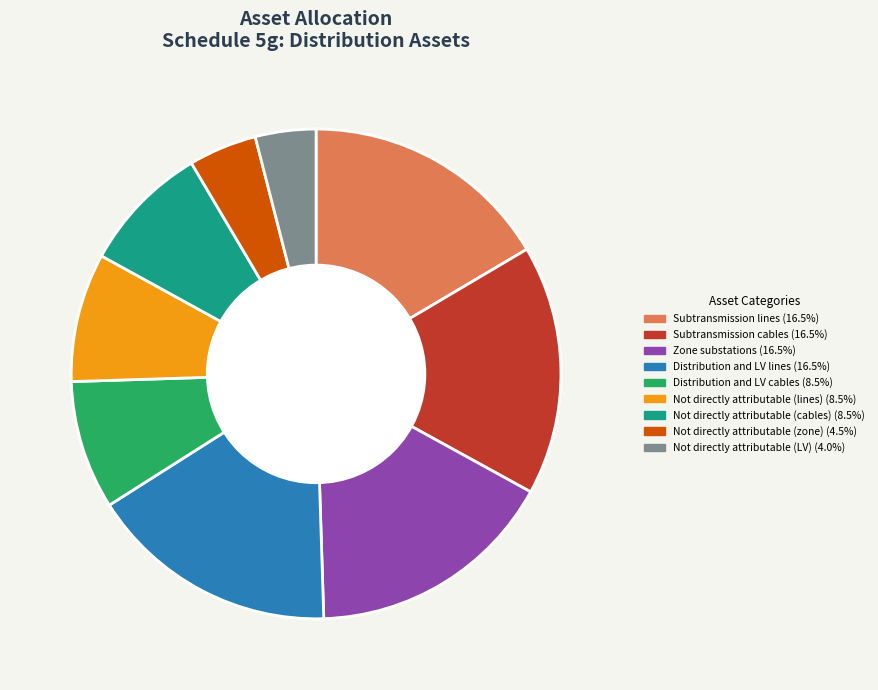

Combined, do Subtransmission lines and Not directly attributable (LV) account for over 50%?

No